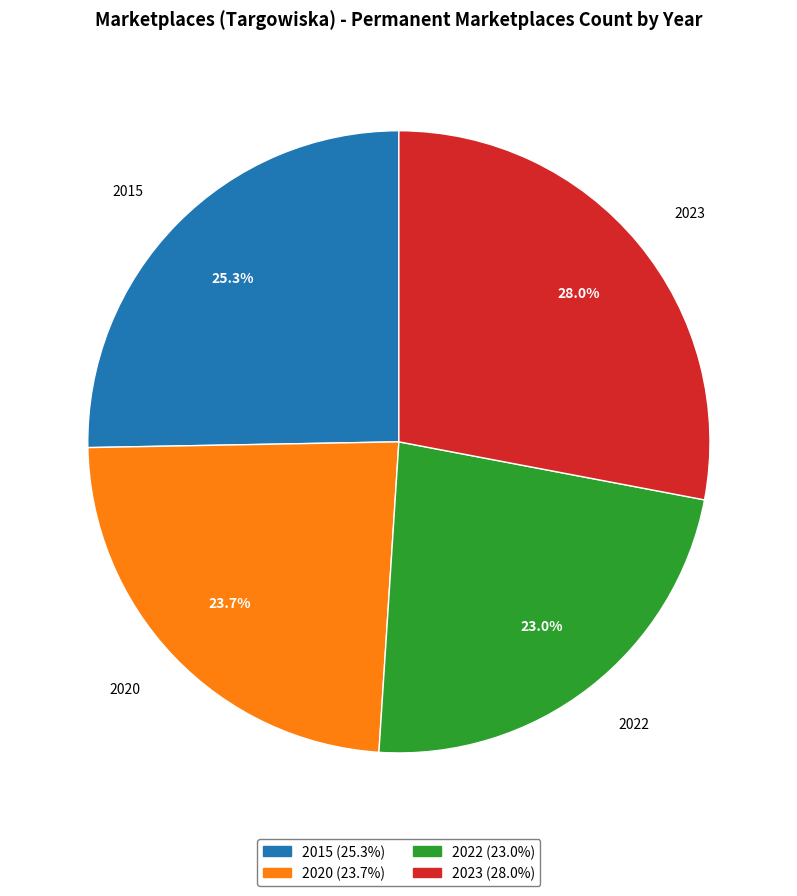

Does 2023 account for over 50% of the chart?

No